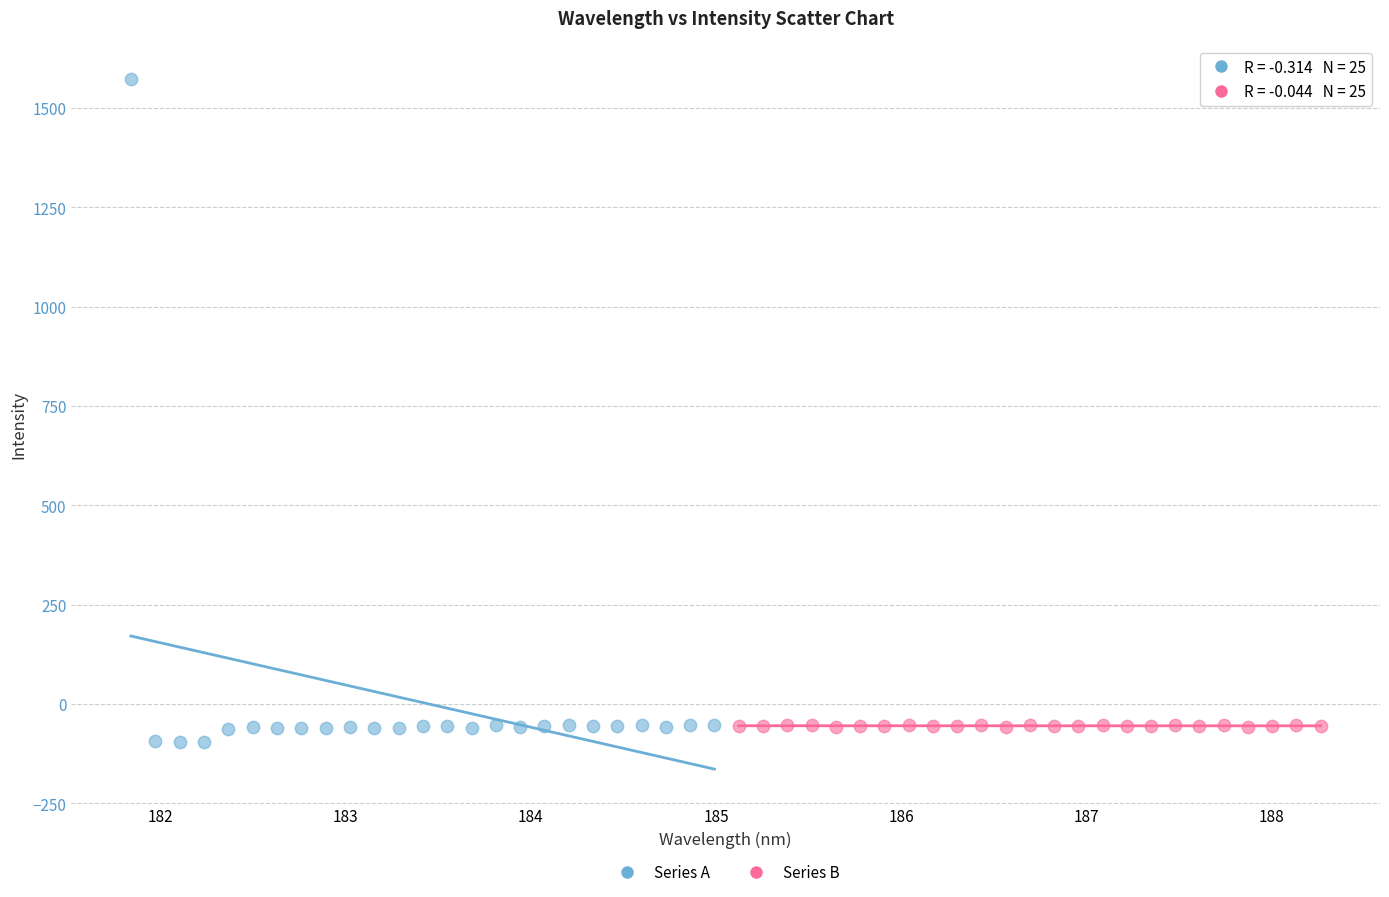

Which series has the widest spread of Y values?

Series A